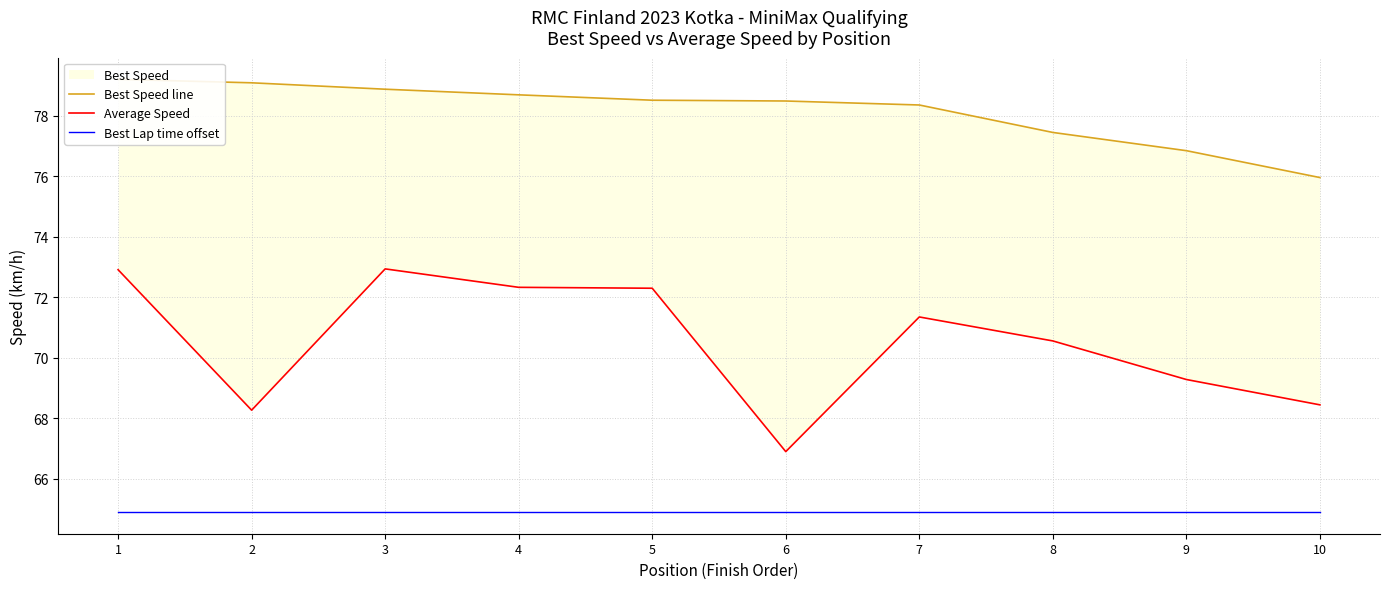

What is the difference between the maximum and minimum values in the Average Speed series?

6.0